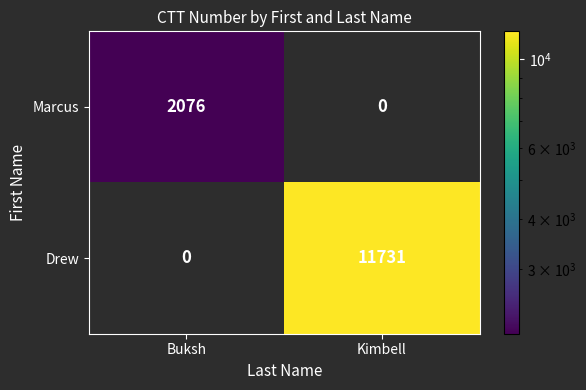

At Buksh, list the series in order from largest to smallest.

Marcus, Drew